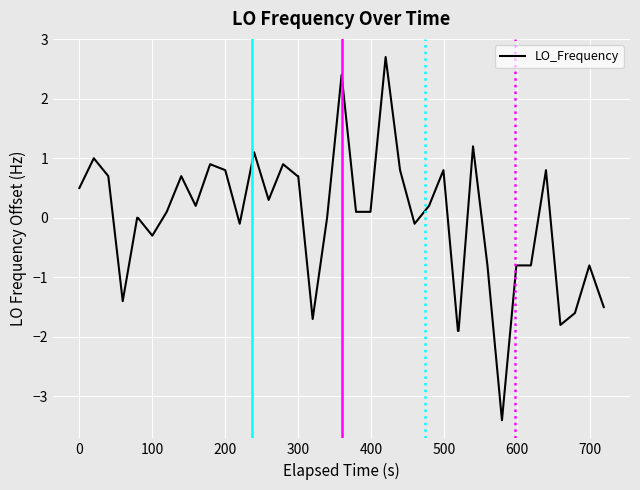

What is the greatest value displayed?

2.7